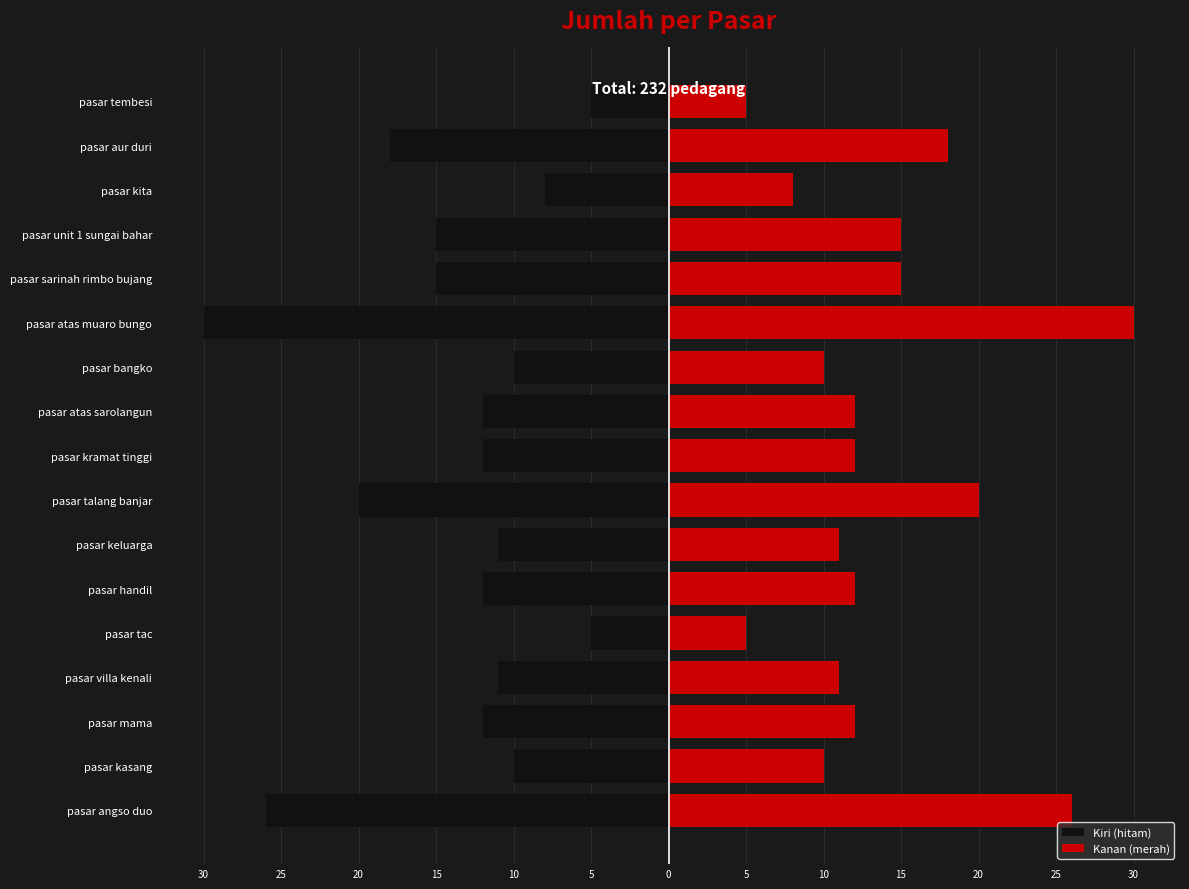

What are all the series names shown in the legend?

Kiri (hitam), Kanan (merah)